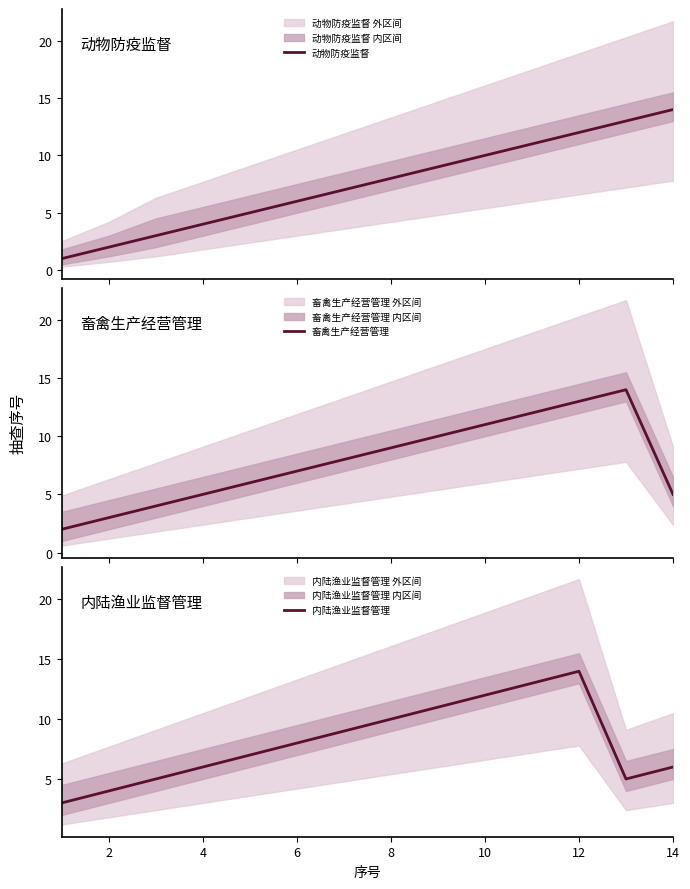

What is the greatest value displayed?

14